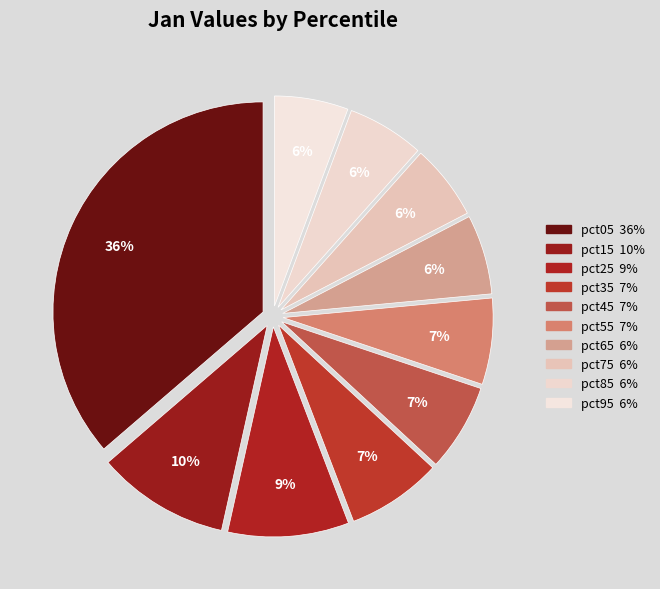

What percentage is the pct65 slice, to the nearest percent?

6%